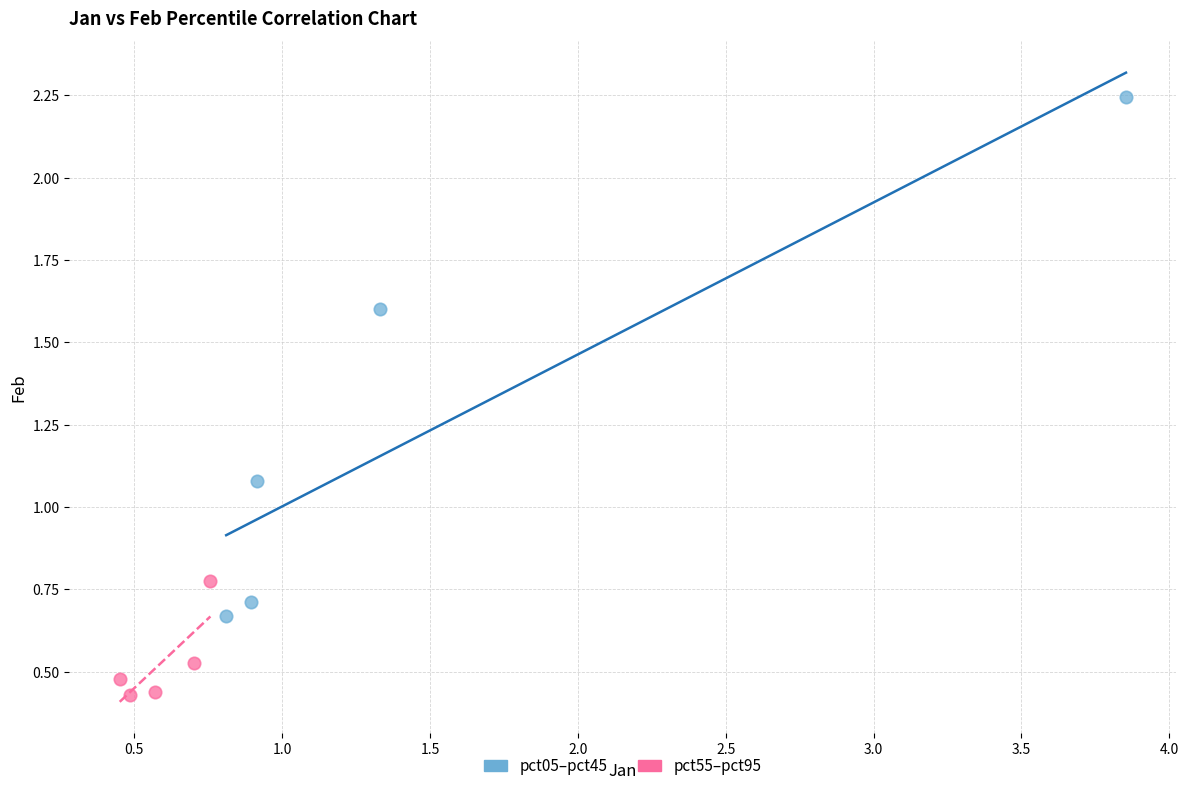

Which series has the widest spread of Y values?

pct05–pct45